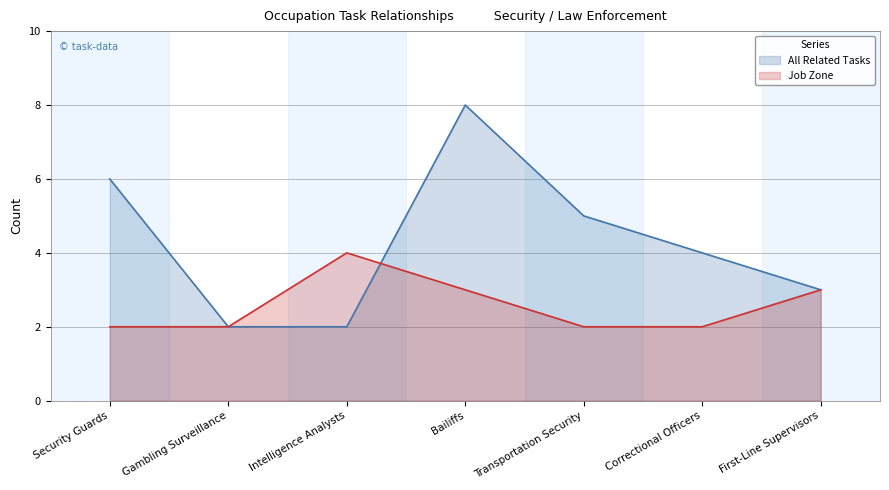

What is the maximum value shown in the chart?

8